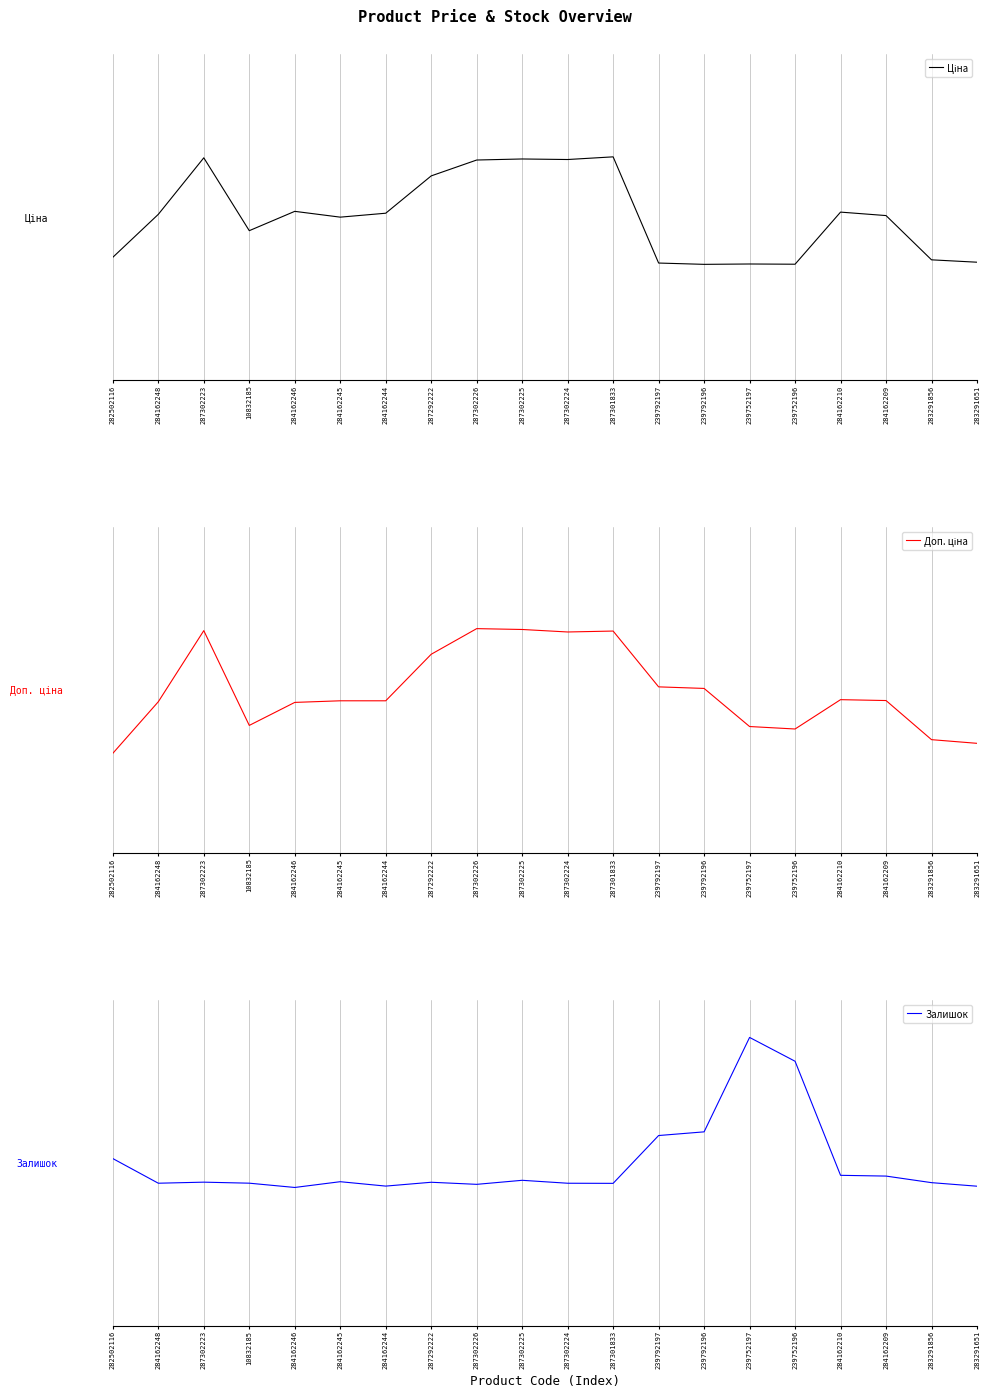

How many distinct data groups are displayed?

3